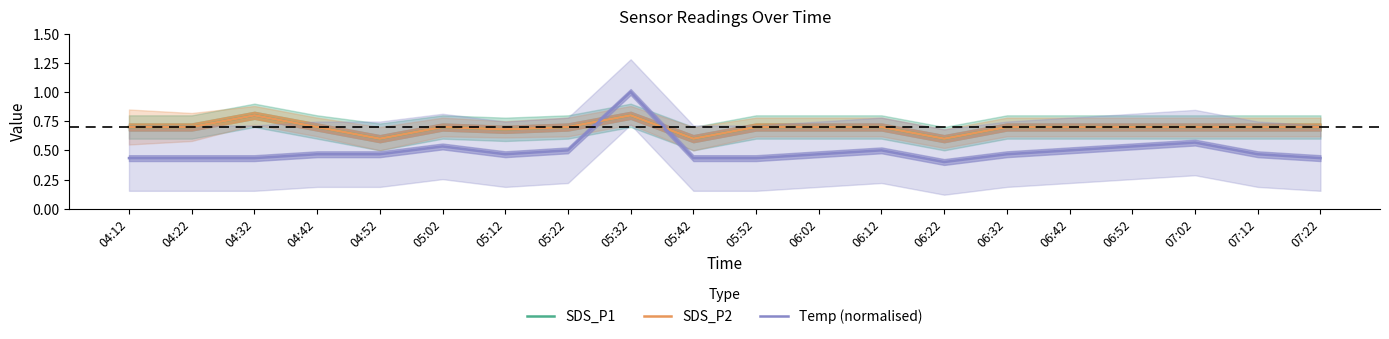

At which category is the sum across all series the highest?

05:32